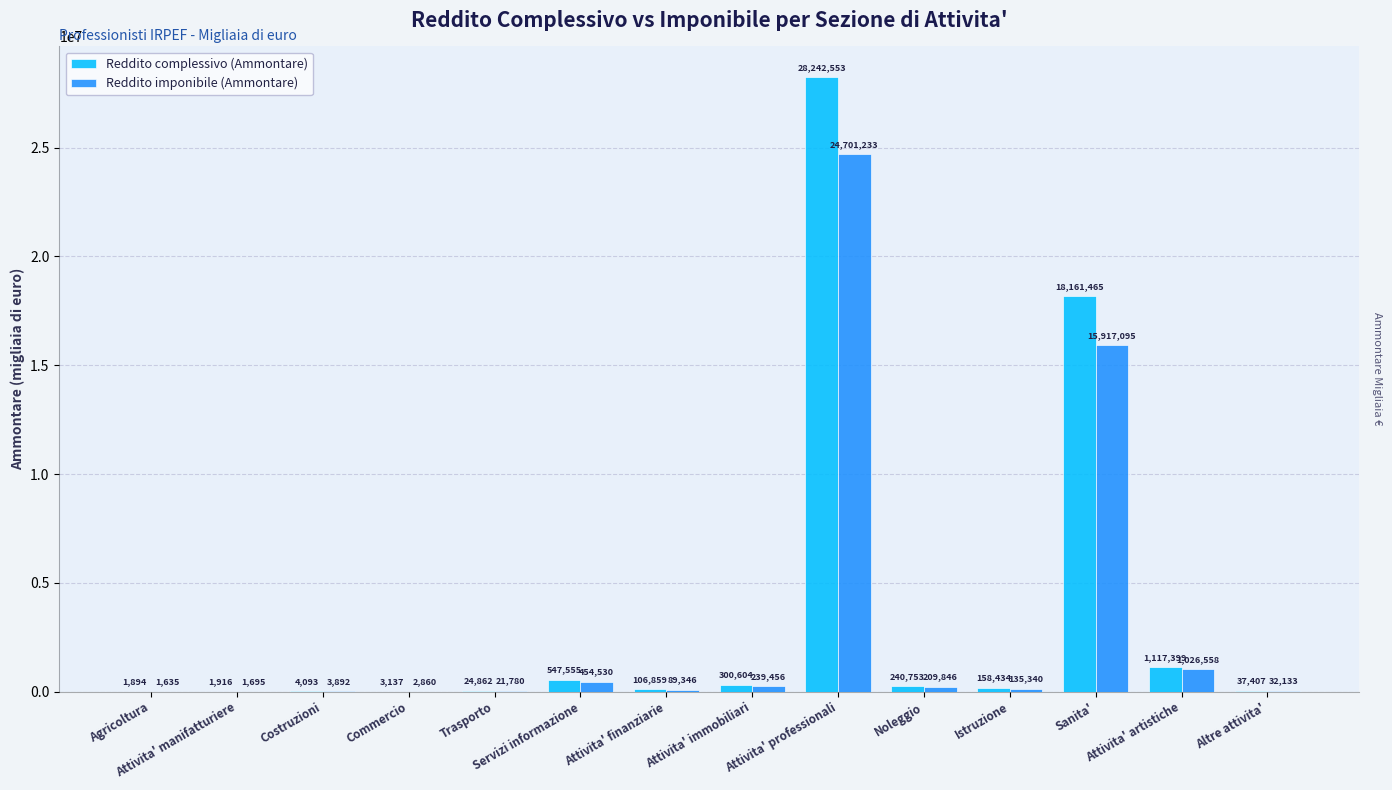

Reading left to right, transcribe all the data shown in this chart.

Reddito complessivo (Ammontare): Agricoltura=1894	Attivita' manifatturiere=1916	Costruzioni=4093	Commercio=3137	Trasporto=24862	Servizi informazione=547555	Attivita' finanziarie=106859	Attivita' immobiliari=300604	Attivita' professionali=28242553	Noleggio=240753	Istruzione=158434	Sanita'=18161465	Attivita' artistiche=1117399	Altre attivita'=37407
Reddito imponibile (Ammontare): Agricoltura=1635	Attivita' manifatturiere=1695	Costruzioni=3892	Commercio=2860	Trasporto=21780	Servizi informazione=454530	Attivita' finanziarie=89346	Attivita' immobiliari=239456	Attivita' professionali=24701233	Noleggio=209846	Istruzione=135340	Sanita'=15917095	Attivita' artistiche=1026558	Altre attivita'=32133